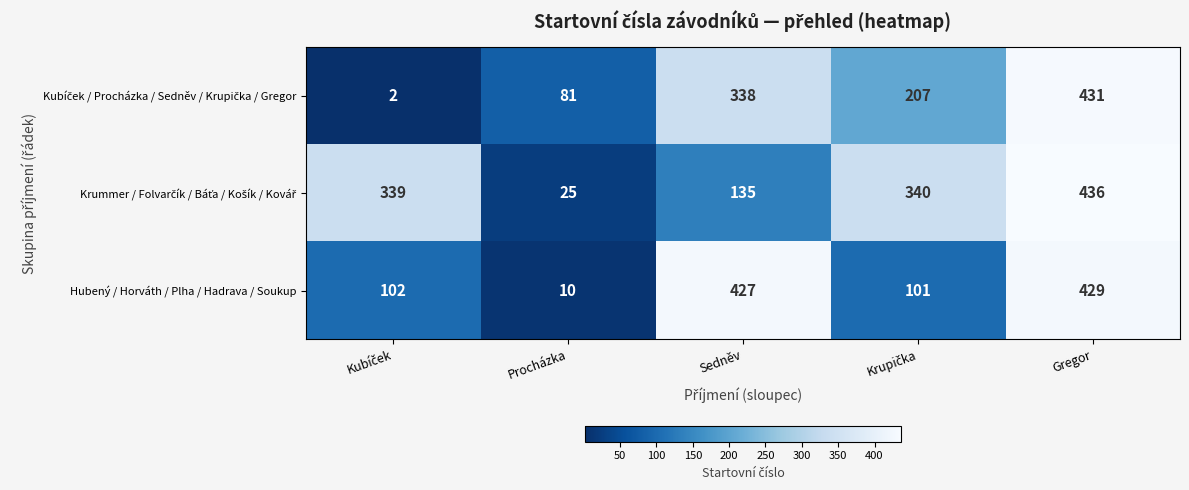

What is the maximum value shown in the chart?

436